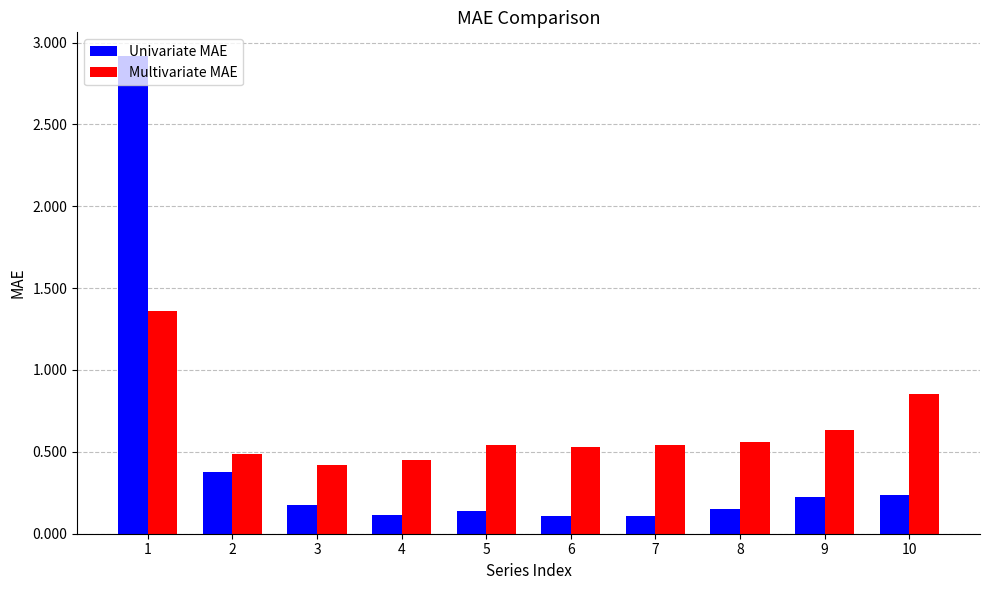

How many categories are shown in the chart?

10